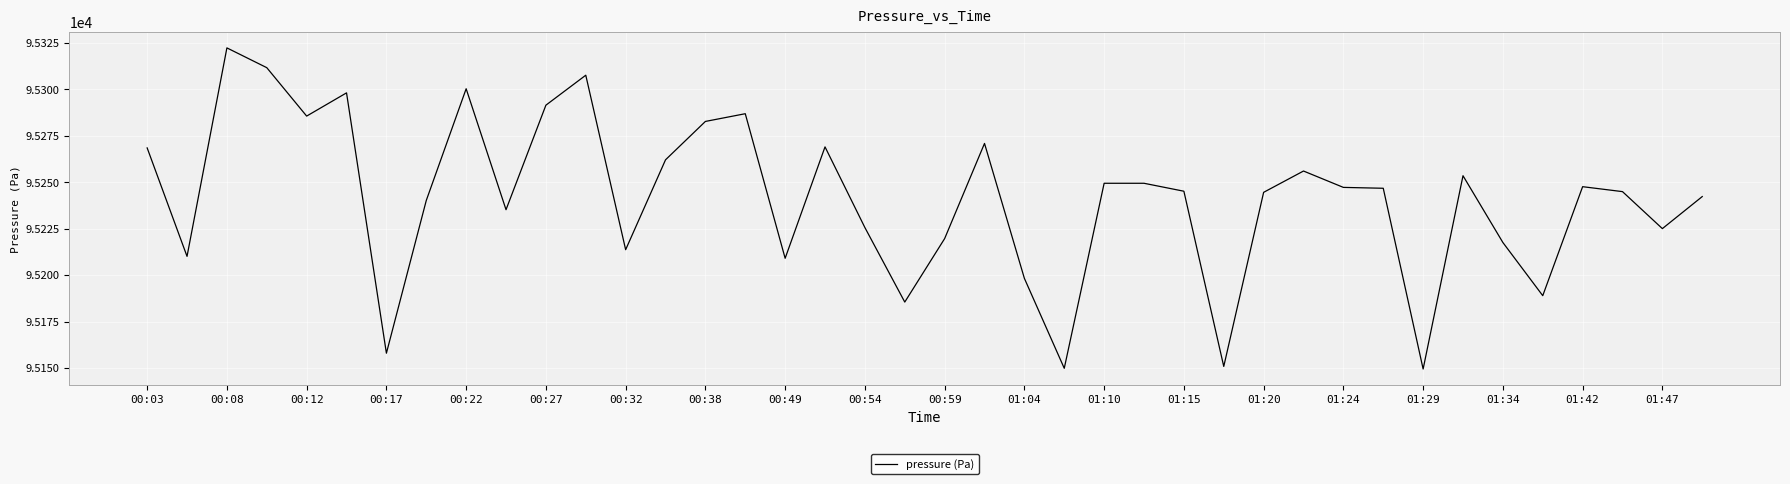

What is the difference between the maximum and minimum values?

172.8